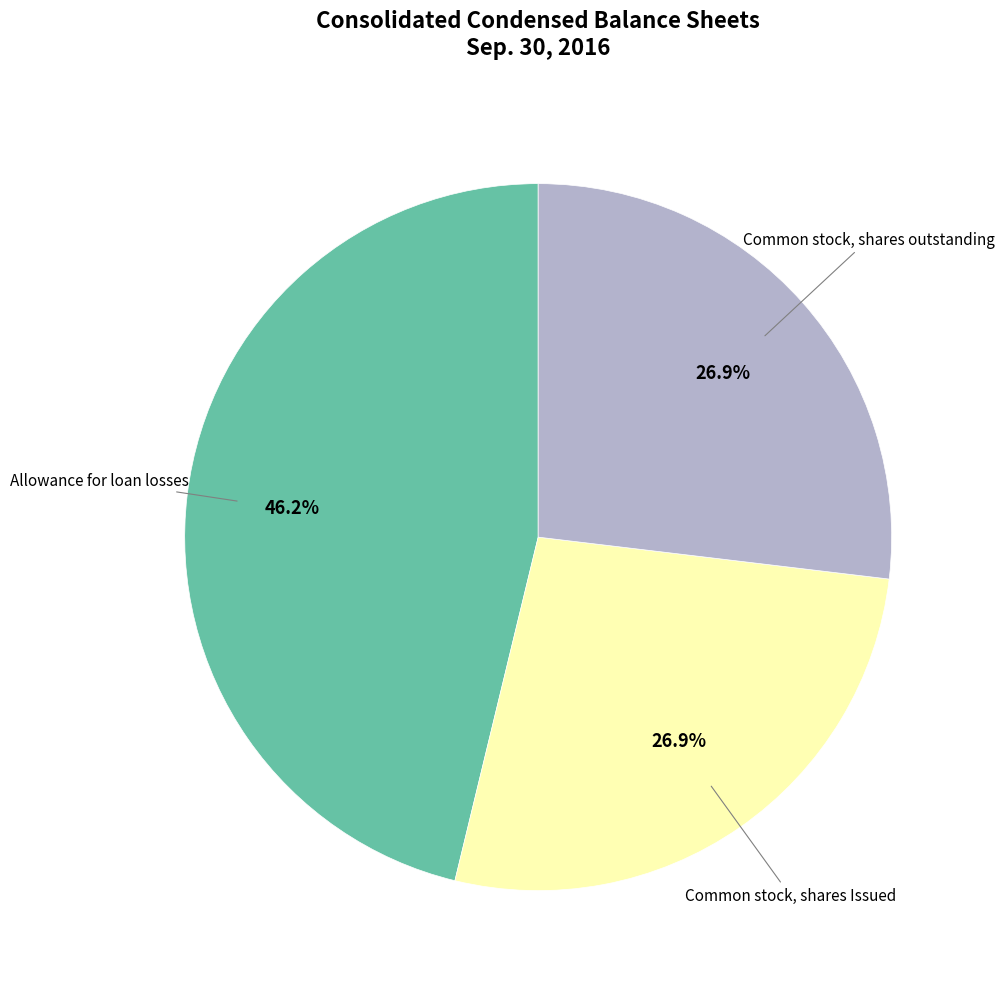

Is there any slice that represents more than half of the pie?

No